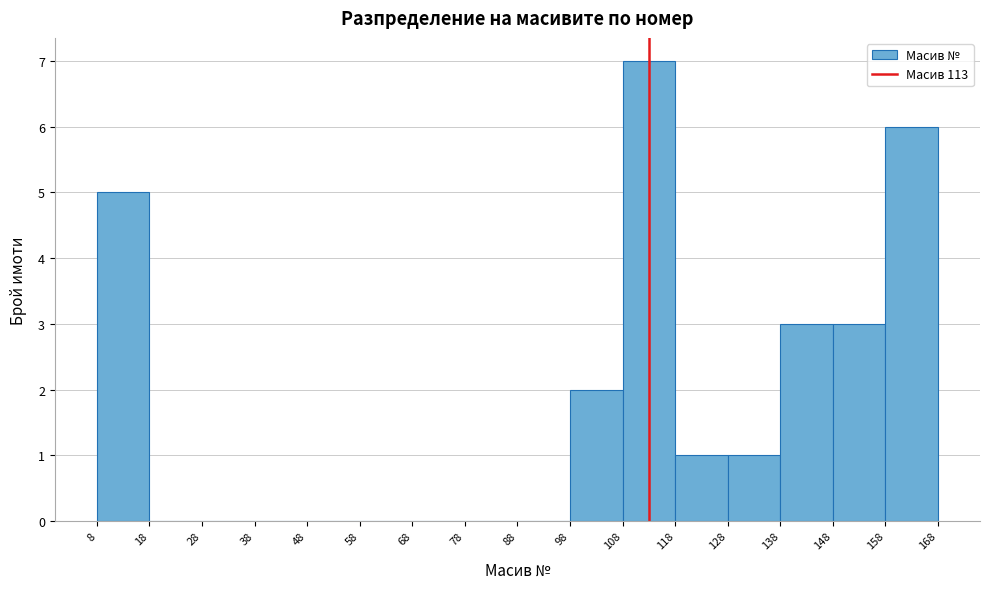

Which range on the x-axis has the tallest bar?

108 to 118